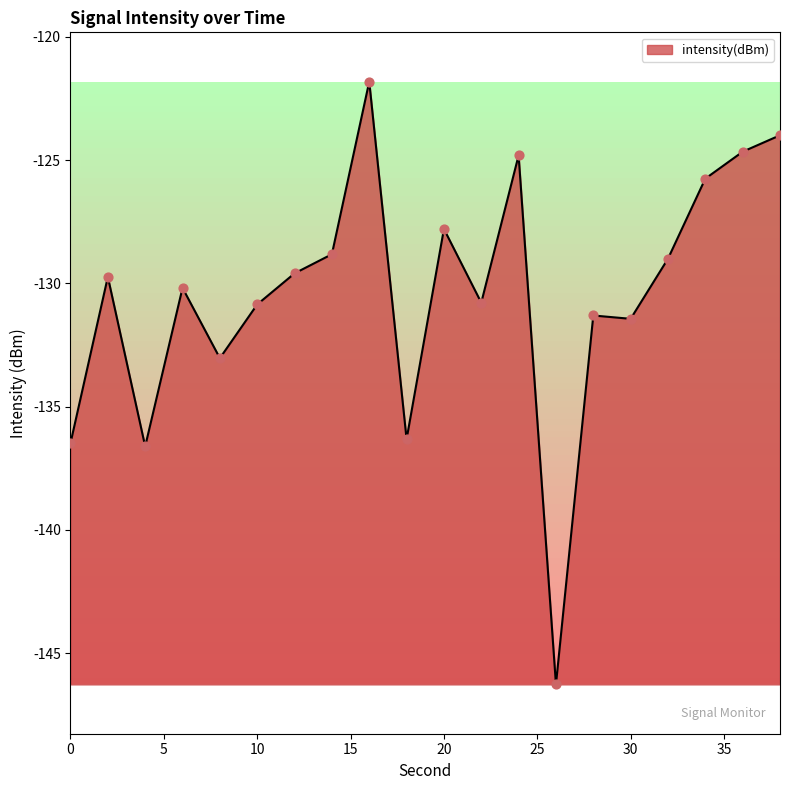

What is the difference between the maximum and minimum values?

24.5